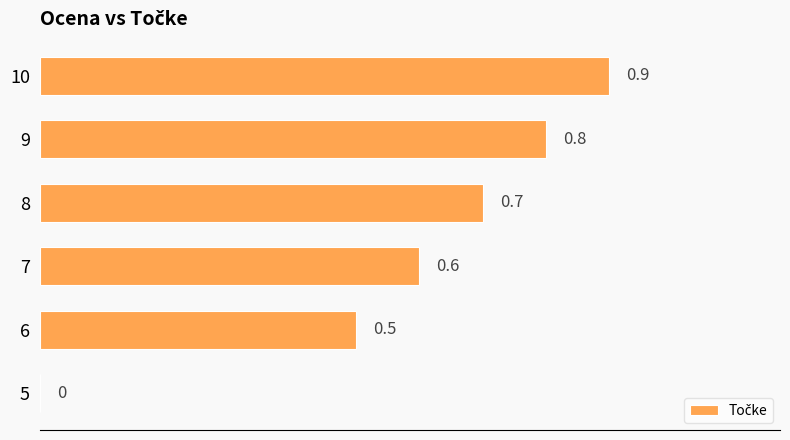

Are the bars horizontal?

Yes